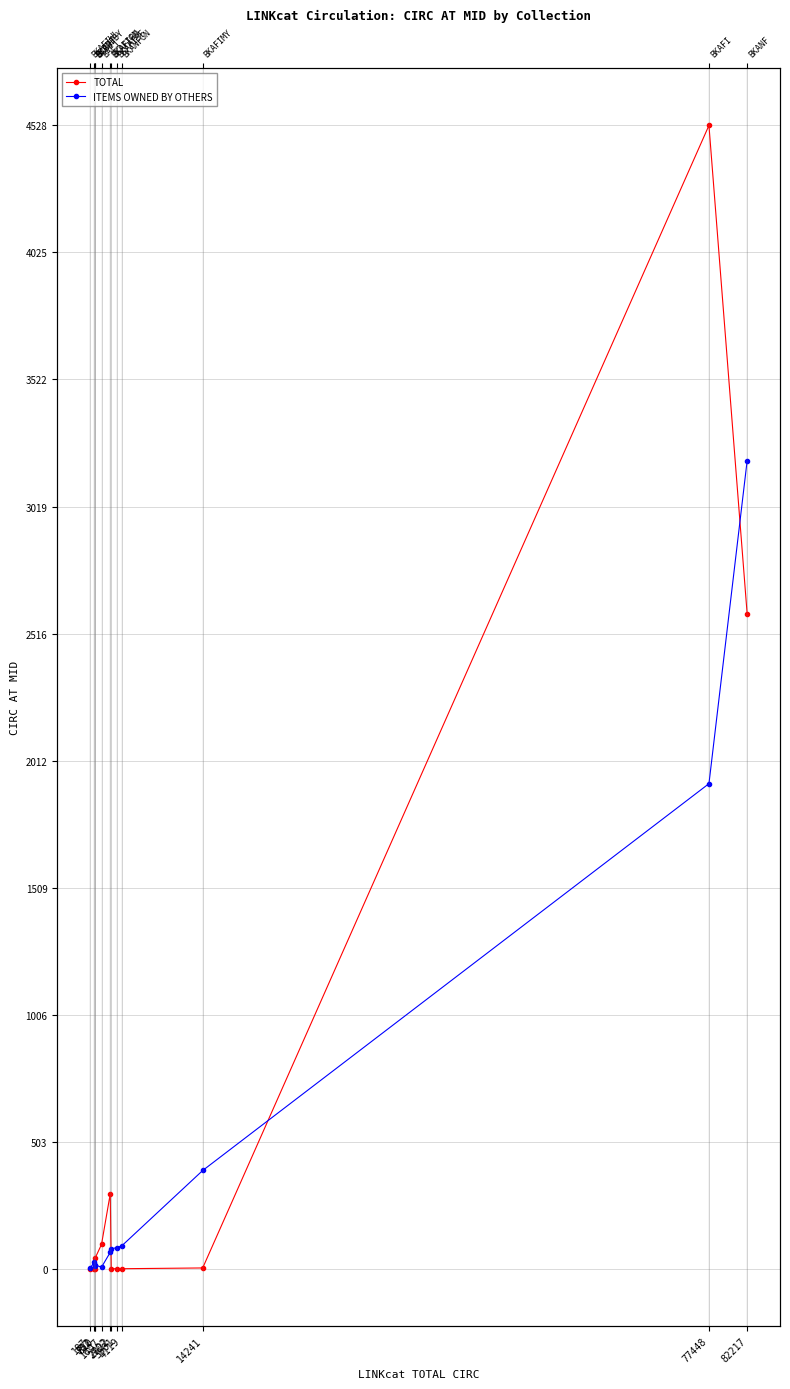

List the labels in order of ITEMS OWNED BY OTHERS value, largest first.

82217, 77448, 14241, 4119, 3501, 2822, 2702, 712, 810, 751, 1607, 187